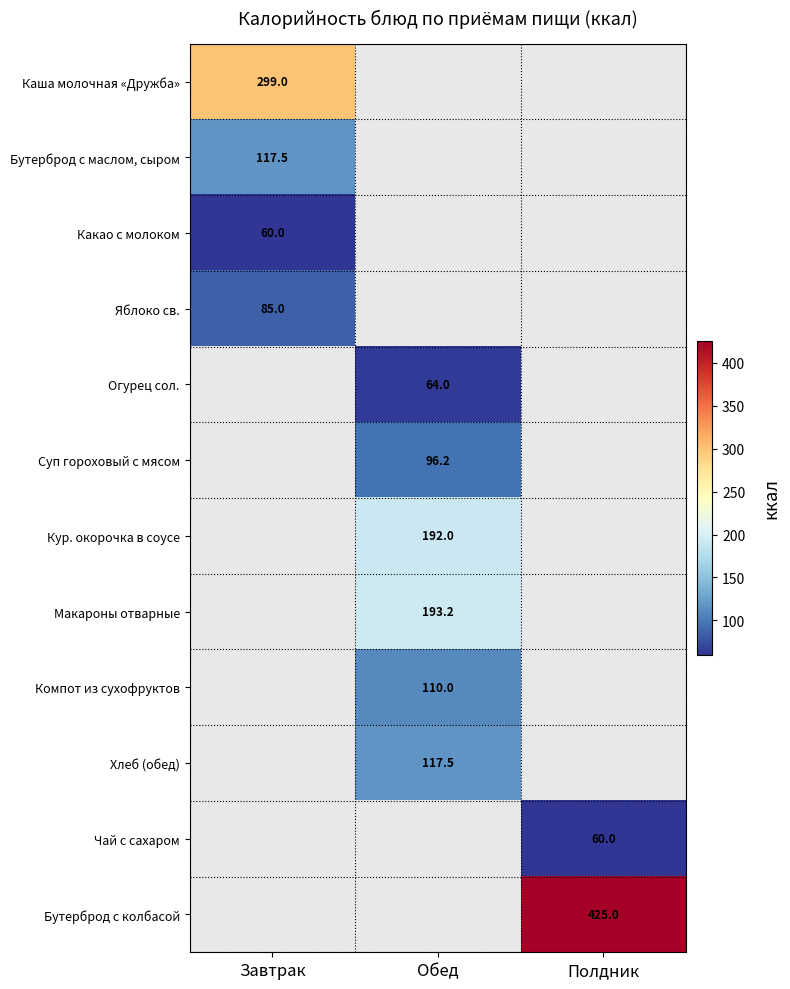

The Кур. окорочка в соусе series shows 64.2 at Обед. True or false?

False